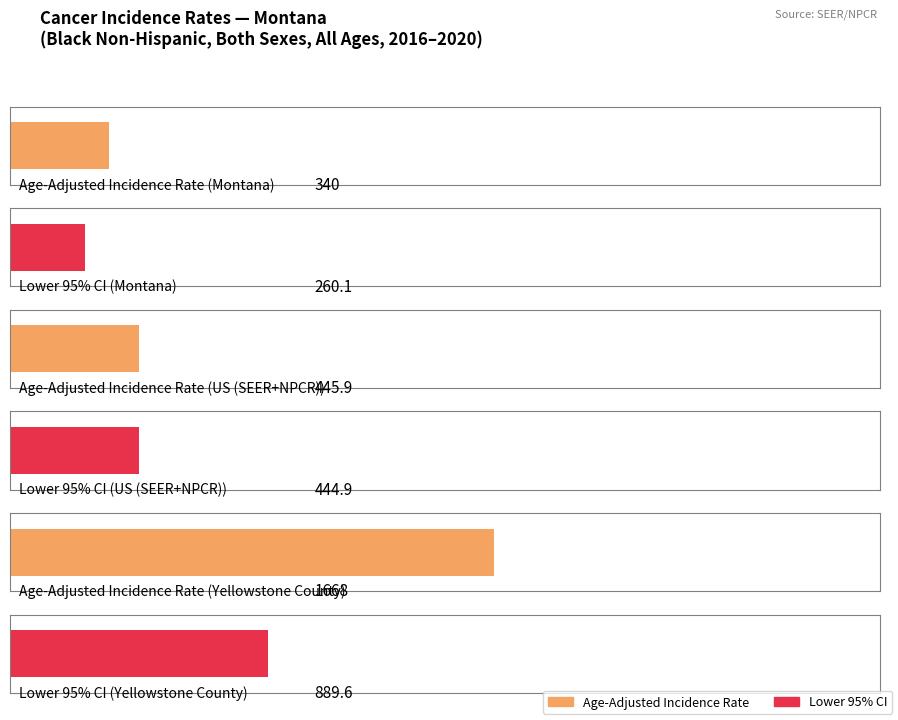

What is the minimum value shown in the chart?

260.1